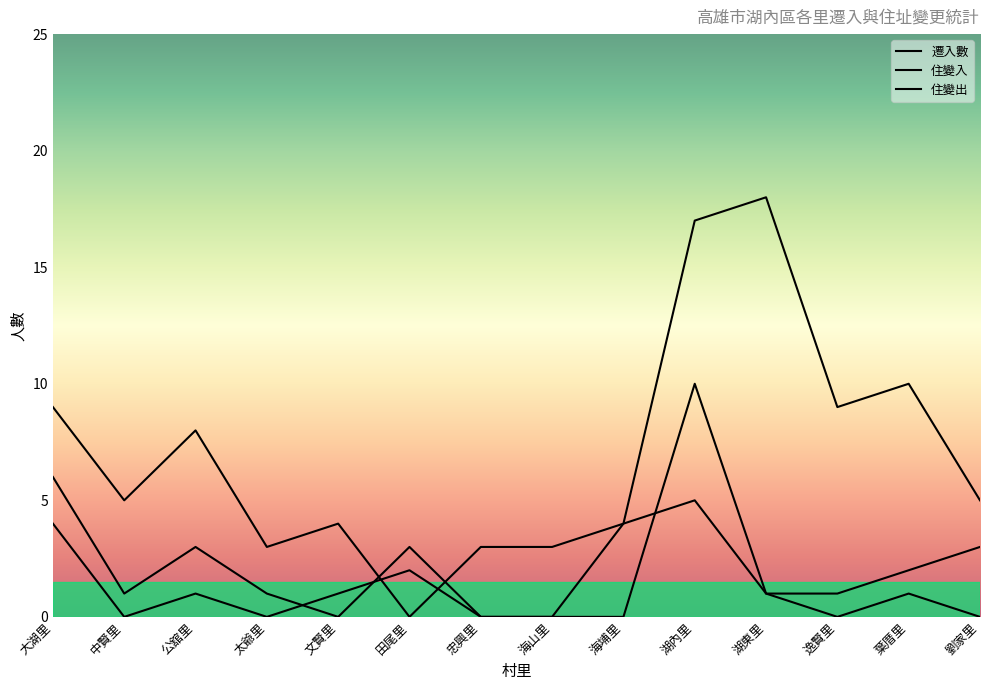

How many categories are shown in the chart?

14